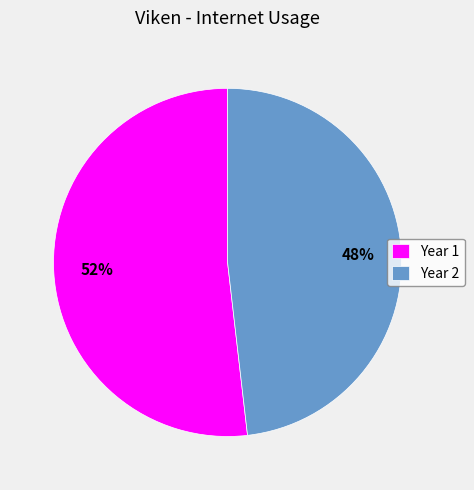

Count the number of slices in the pie.

2